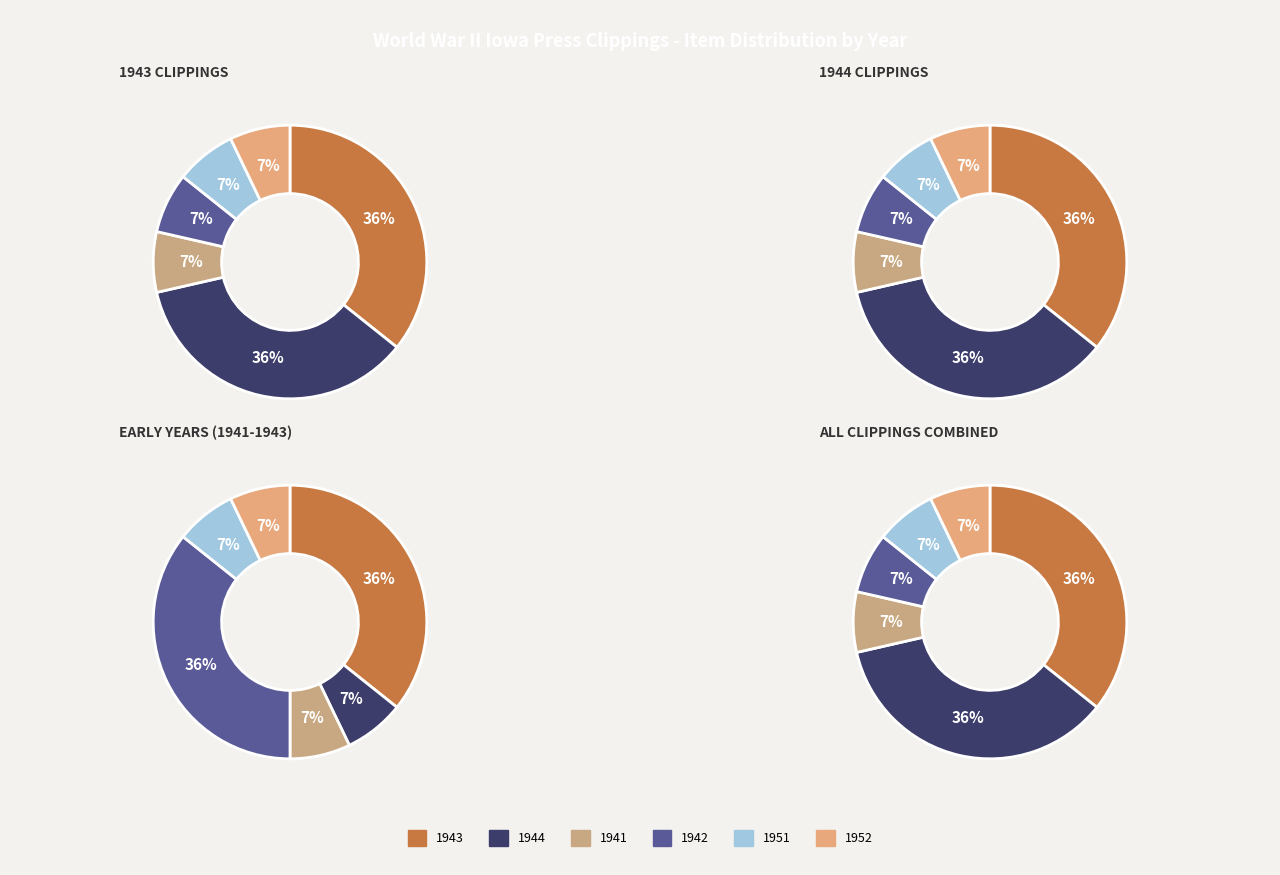

Is there any slice that represents more than half of the pie?

No